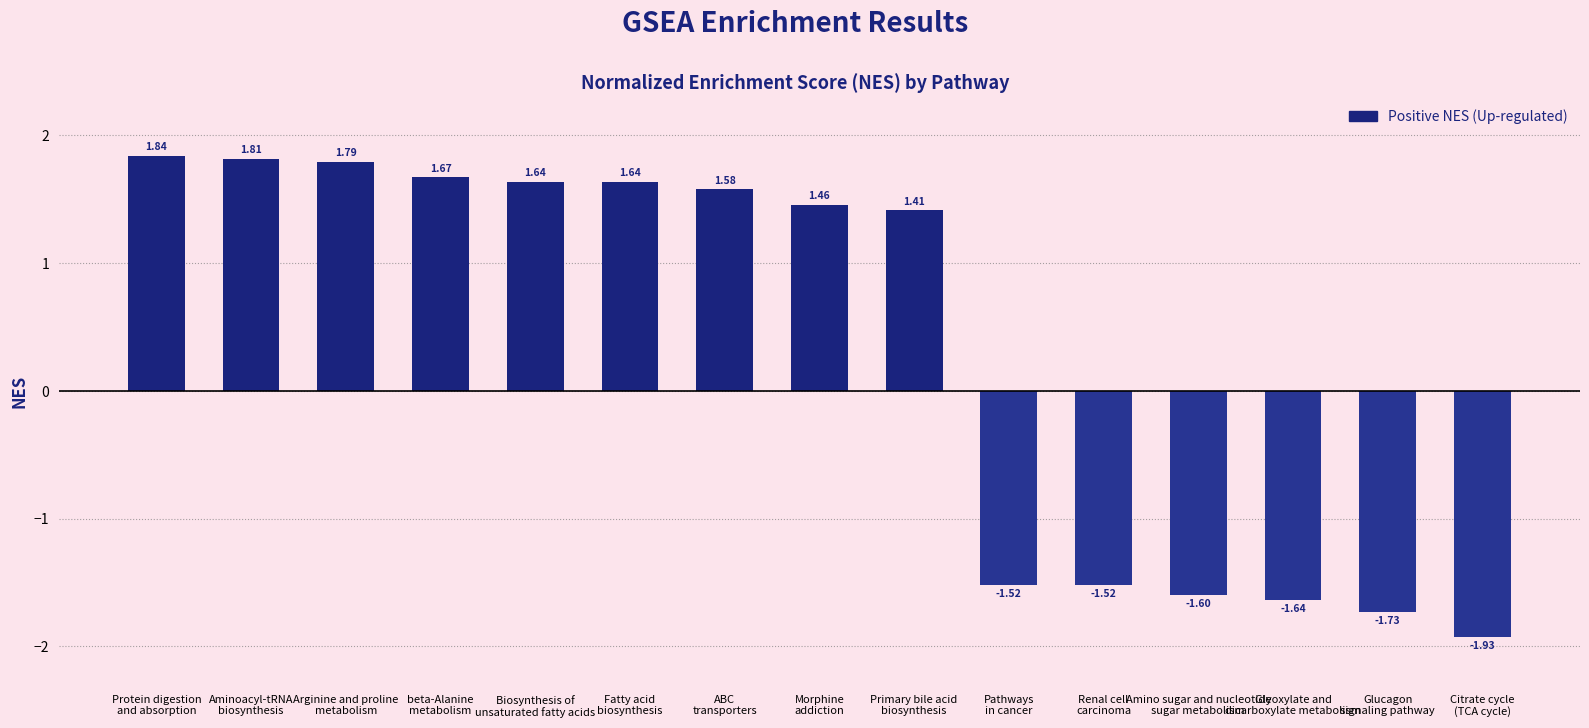

What is the average value?

0.3